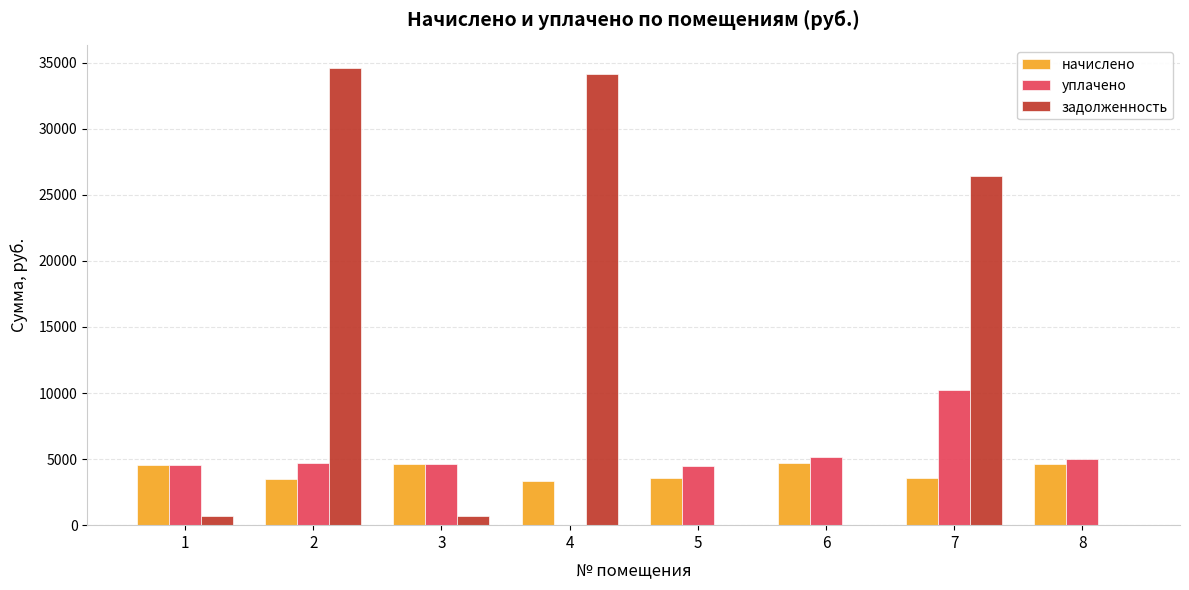

True or false: задолженность has a value of 34571.9 at 2.

True